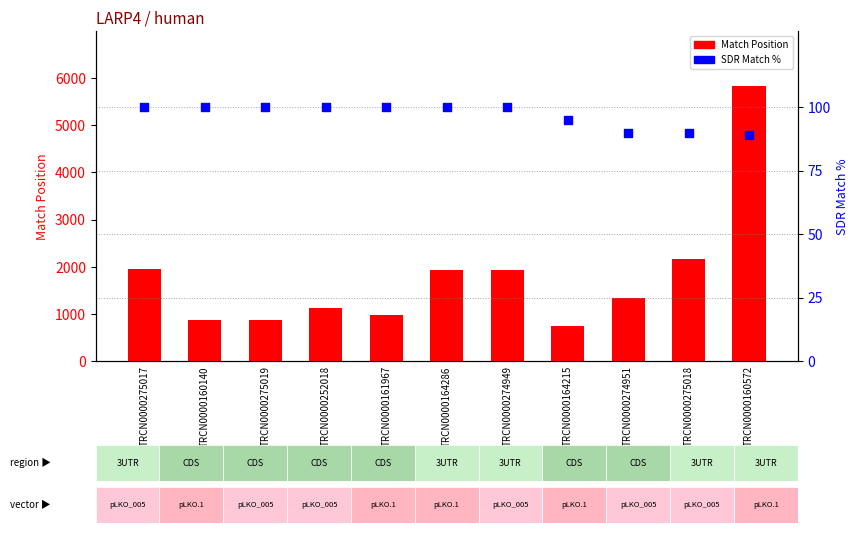

What are all the series names shown in the legend?

Match Position, SDR Match %